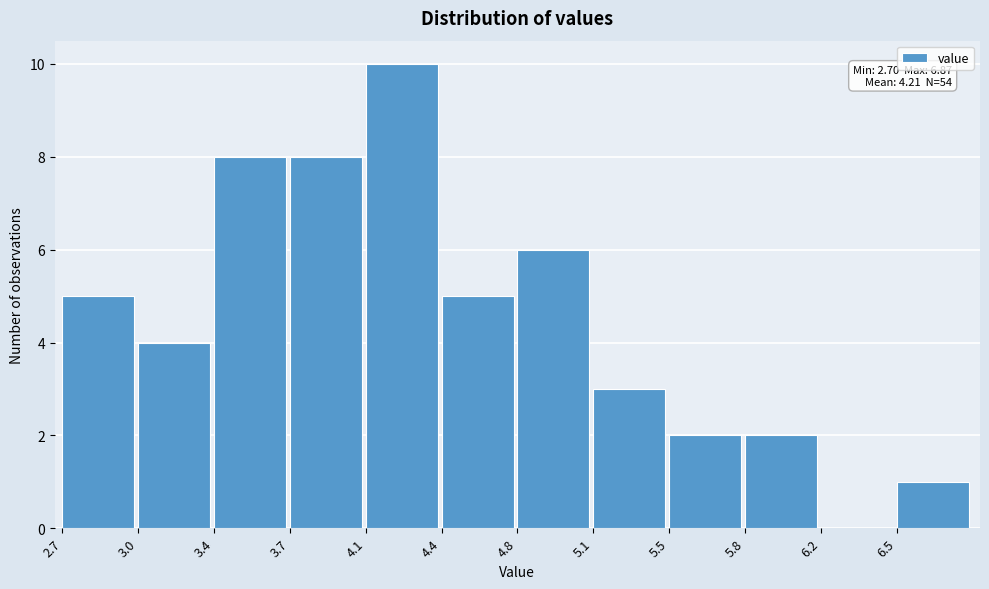

Reading left to right, list all the values displayed in this chart.

2.7=5	3.0=4	3.4=8	3.7=8	4.1=10	4.4=5	4.8=6	5.1=3	5.5=2	5.8=2	6.2=0	6.5=1